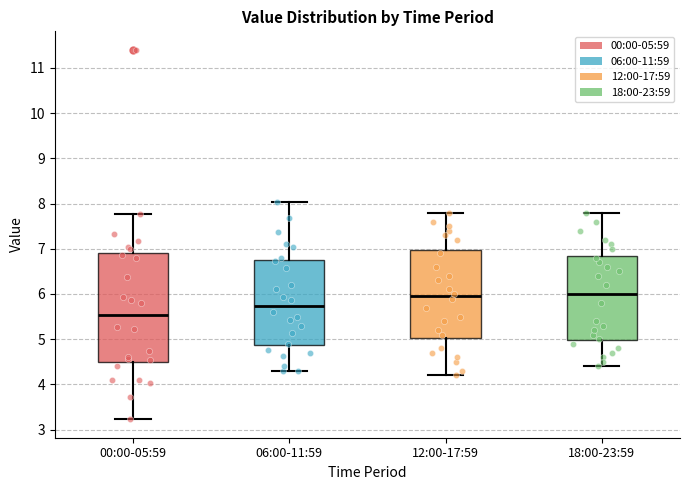

Comparing the boxes themselves (not the whiskers), which one is the tallest?

00:00-05:59